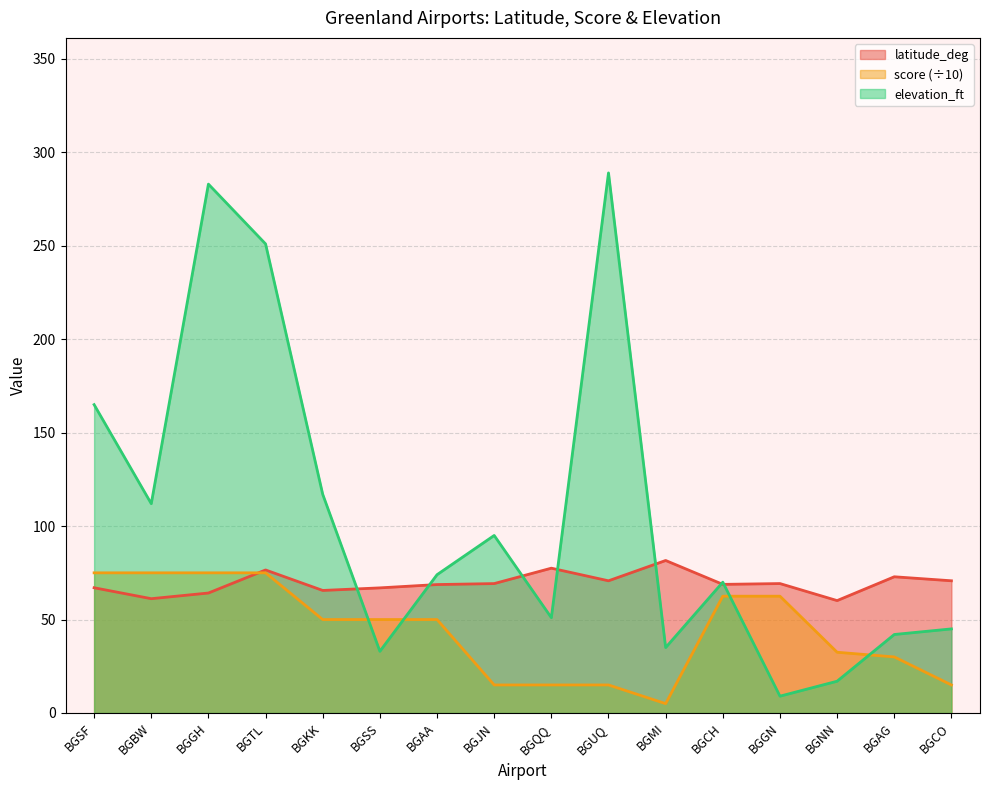

How many values in the score series are below 50?

7